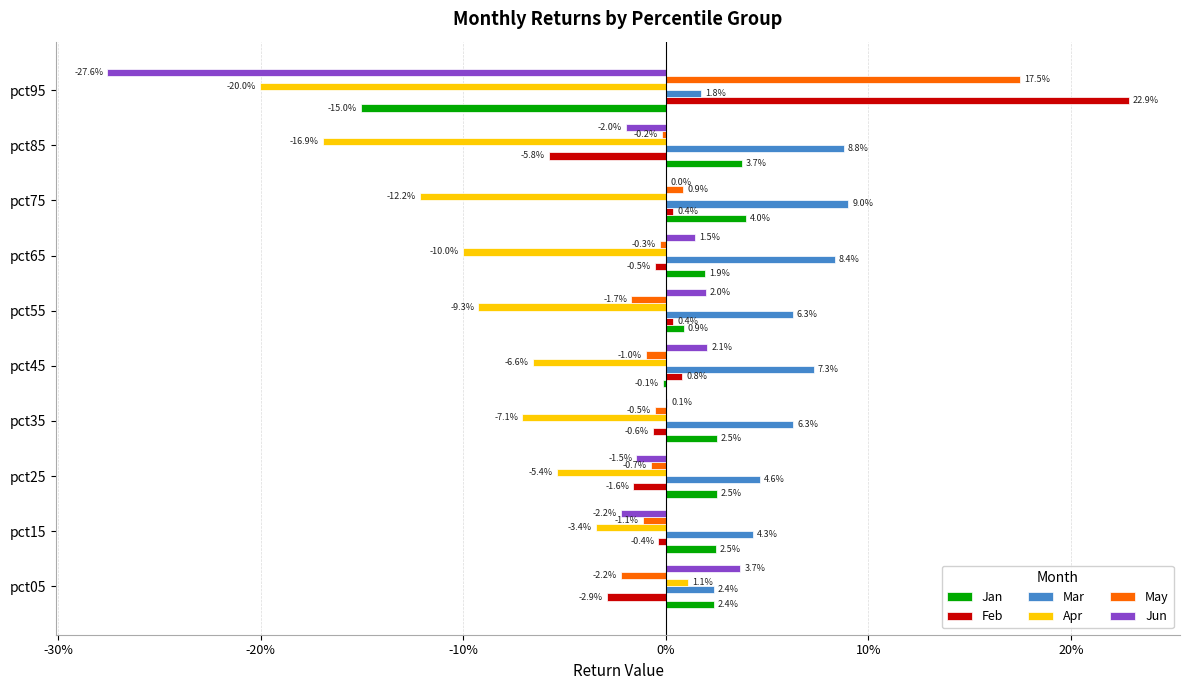

What are all the series names shown in the legend?

Jan, Feb, Mar, Apr, May, Jun